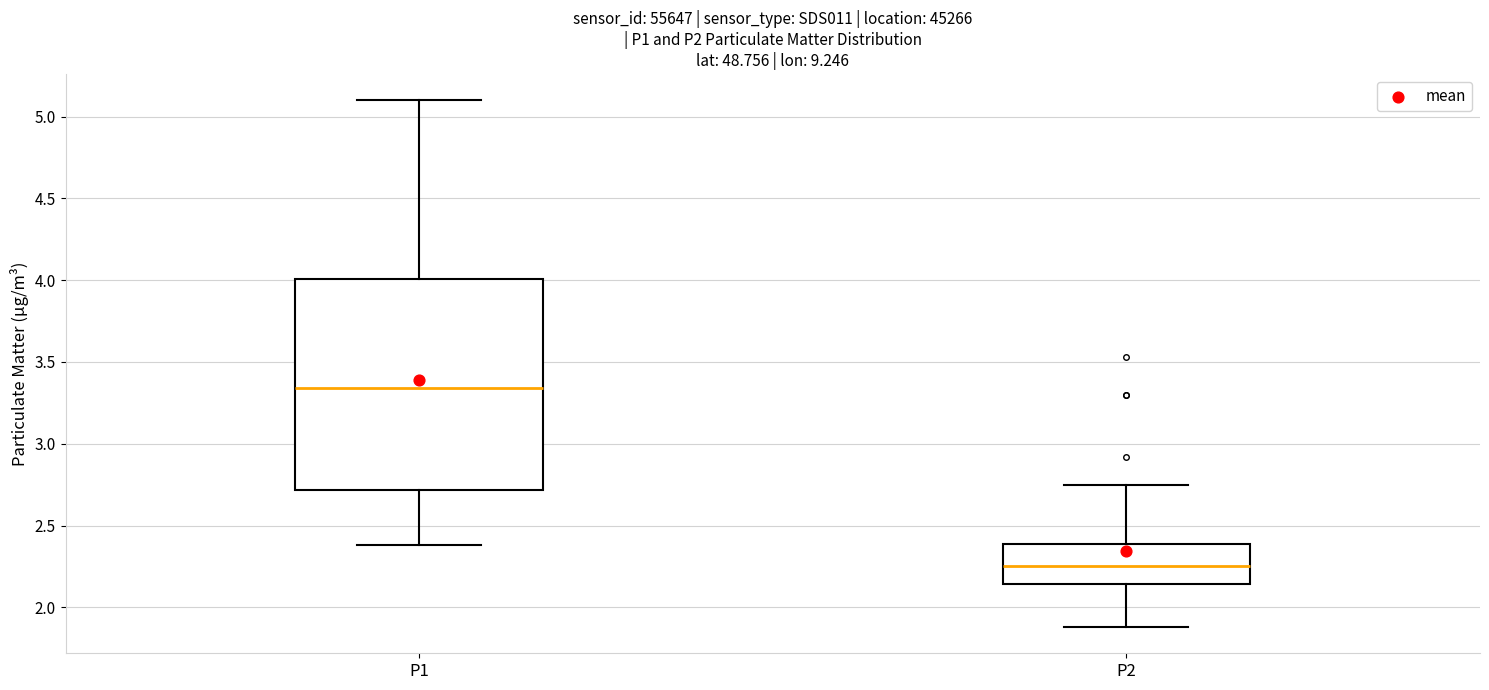

Where does the median line of the box for P2 sit on the y-axis? The values are not printed on the chart, so give them approximately, as read against the axis.

2.25